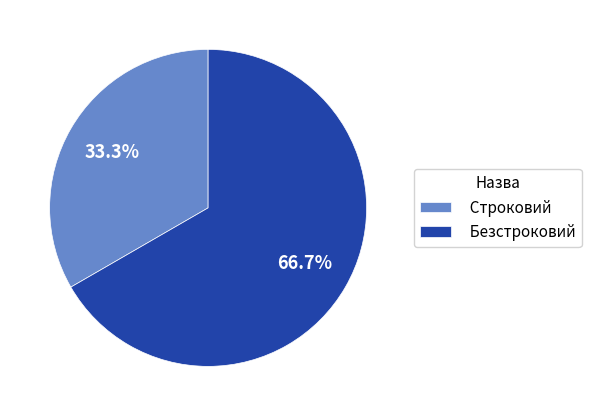

To the nearest percent, what is the difference between the Строковий and Безстроковий slice percentages?

33%